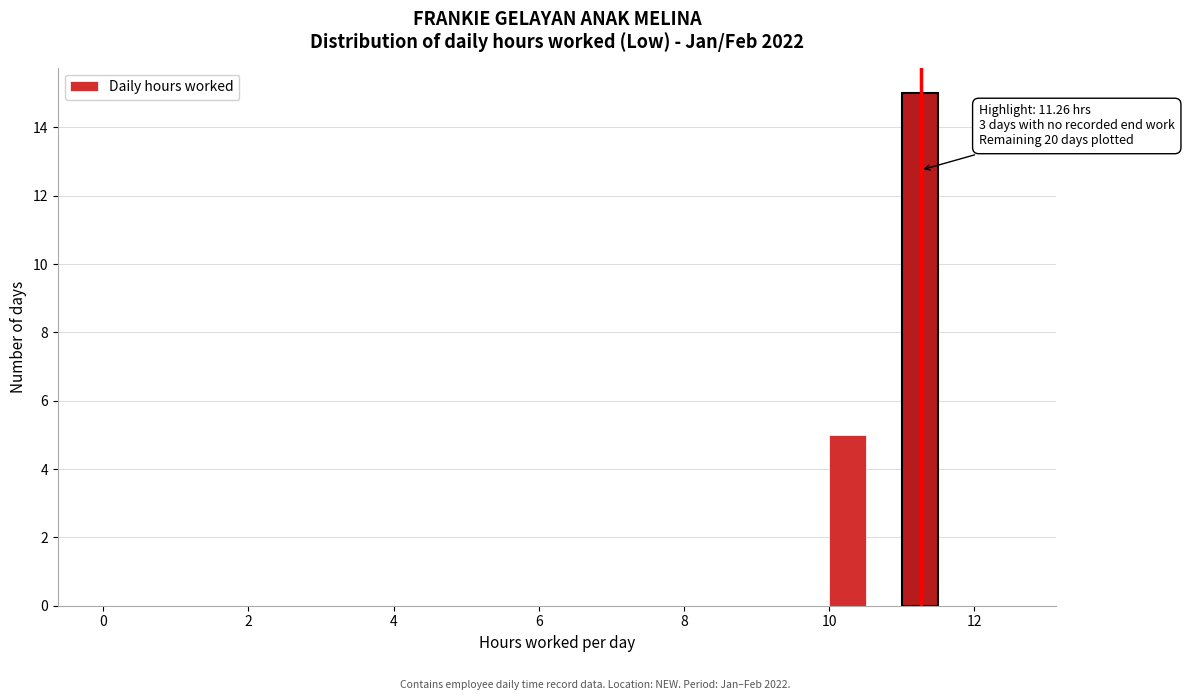

Around what value on the x-axis is the tallest bar? Give the approximate position of its centre, as read against the axis.

11.2